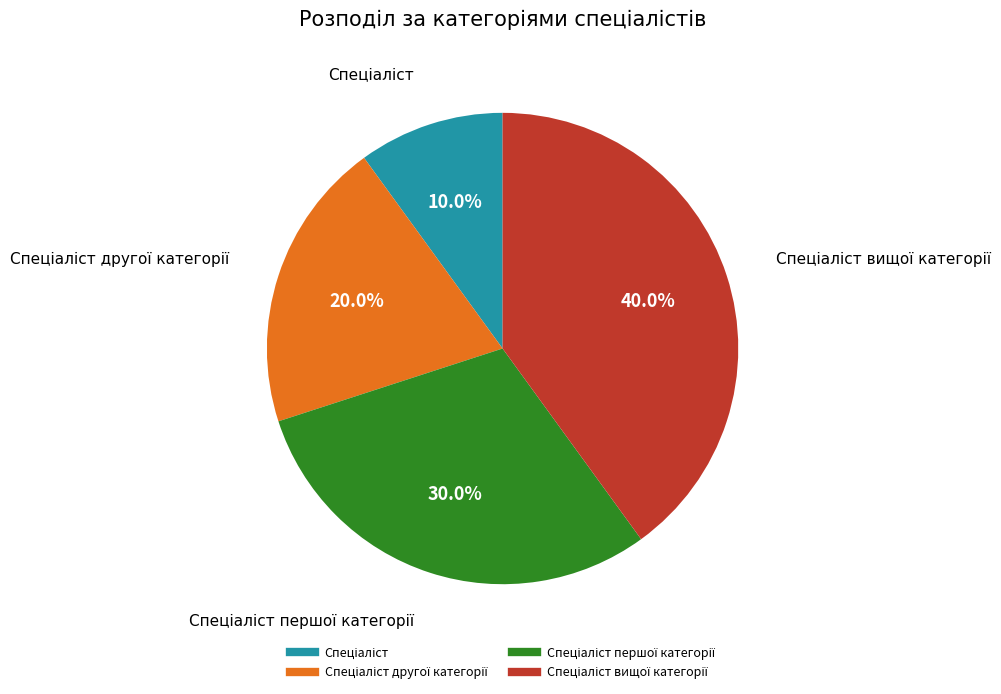

Is there any slice that represents more than half of the pie?

No